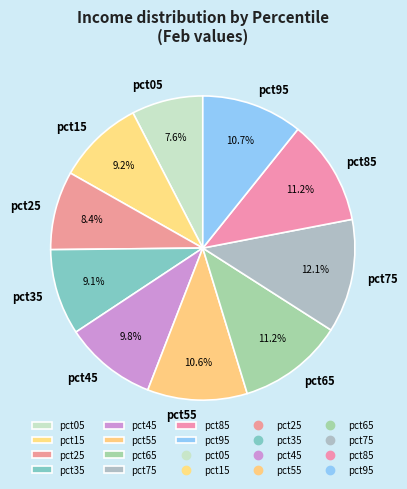

Which has a higher value, pct85 or pct15?

pct85